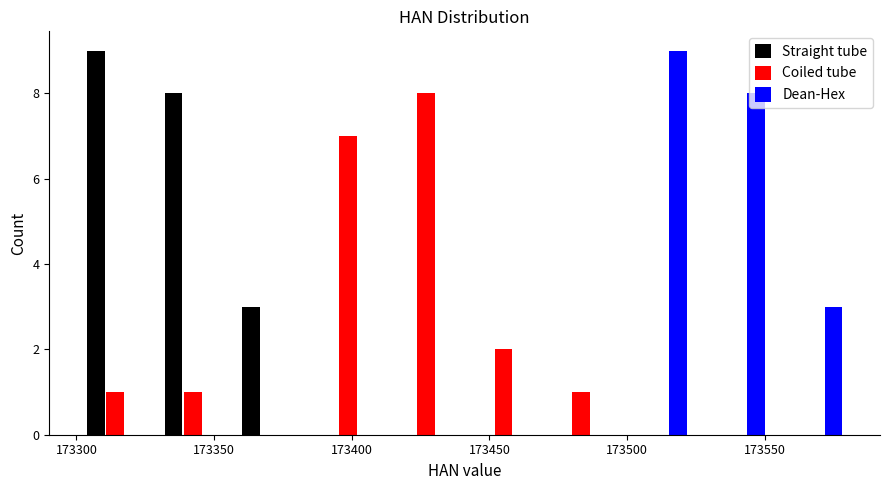

Reading left to right, transcribe this chart: for each range on the x-axis, give the height of each series' bar. Neither the bar edges nor the heights are printed on the chart, so give them approximately, as read against the axes.

173300 to 173330: Straight tube=9	Coiled tube=1	Dean-Hex=0
173330 to 173355: Straight tube=8	Coiled tube=1	Dean-Hex=0
173355 to 173385: Straight tube=3	Coiled tube=0	Dean-Hex=0
173385 to 173415: Straight tube=0	Coiled tube=7	Dean-Hex=0
173415 to 173440: Straight tube=0	Coiled tube=8	Dean-Hex=0
173440 to 173470: Straight tube=0	Coiled tube=2	Dean-Hex=0
173470 to 173495: Straight tube=0	Coiled tube=1	Dean-Hex=0
173495 to 173525: Straight tube=0	Coiled tube=0	Dean-Hex=9
173525 to 173555: Straight tube=0	Coiled tube=0	Dean-Hex=8
173555 to 173580: Straight tube=0	Coiled tube=0	Dean-Hex=3